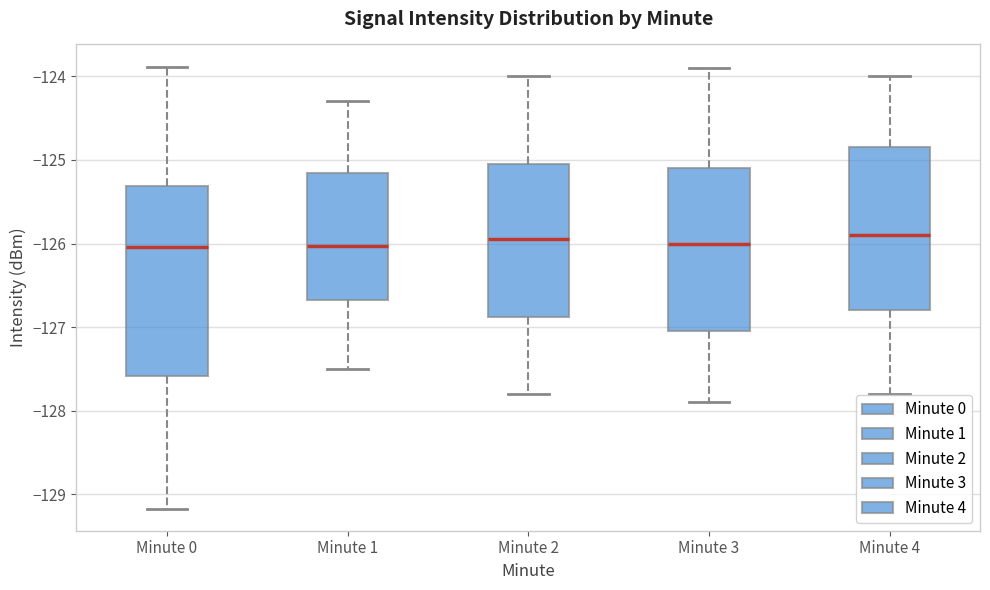

Reading left to right, read every box against the y-axis: the position of its median line, the range the box covers, and the ends of its whiskers. The values are not printed on the chart, so give them approximately, as read against the axis.

Minute 0: median -126.0, box -127.6 to -125.3, whiskers -129.2 to -123.9
Minute 1: median -126.0, box -126.7 to -125.2, whiskers -127.5 to -124.3
Minute 2: median -125.9, box -126.9 to -125.0, whiskers -127.8 to -124.0
Minute 3: median -126.0, box -127.0 to -125.1, whiskers -127.9 to -123.9
Minute 4: median -125.9, box -126.8 to -124.8, whiskers -127.8 to -124.0